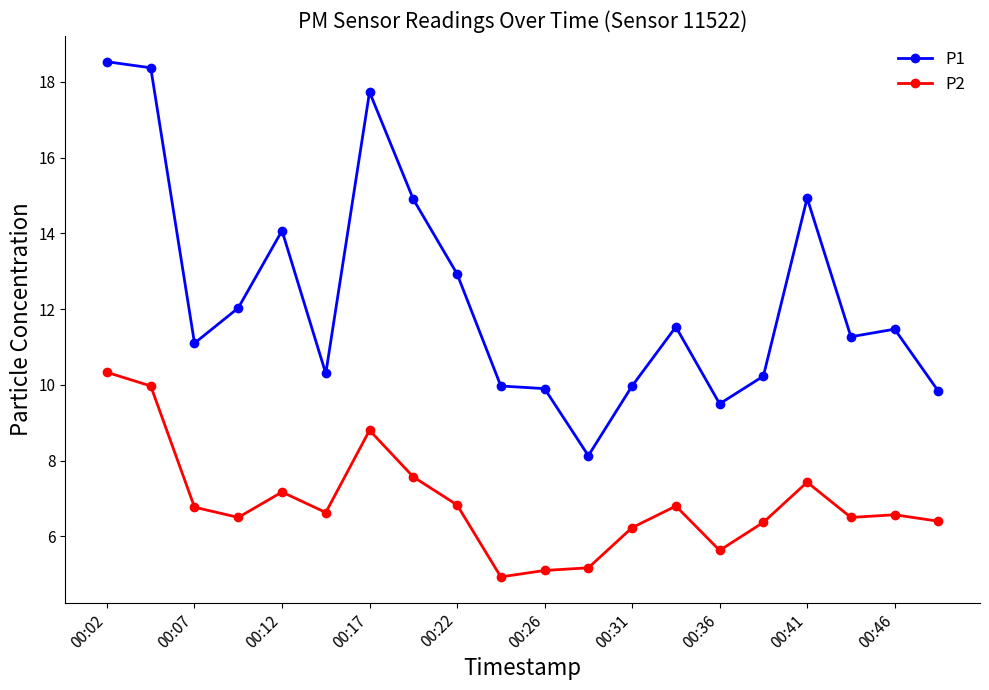

True or false: P2 and P1 intersect in this chart.

False